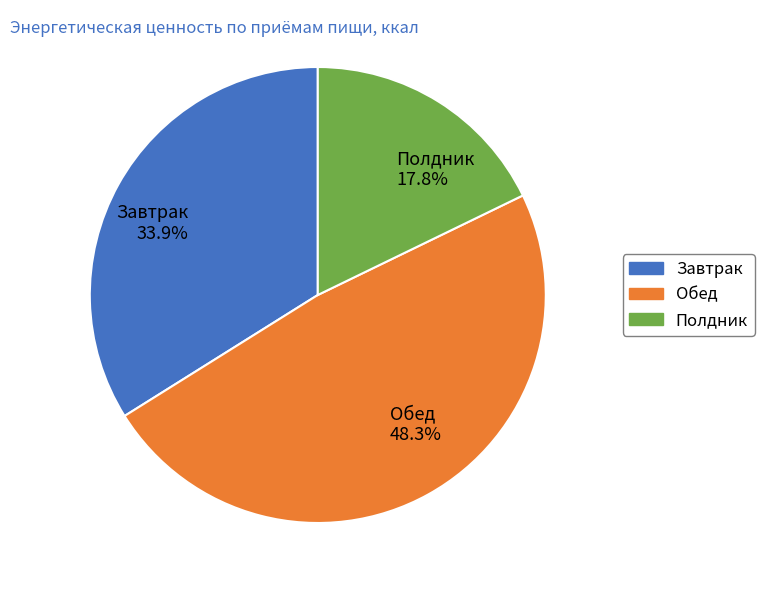

To the nearest percent, what is the combined percentage of Обед and Завтрак?

82%